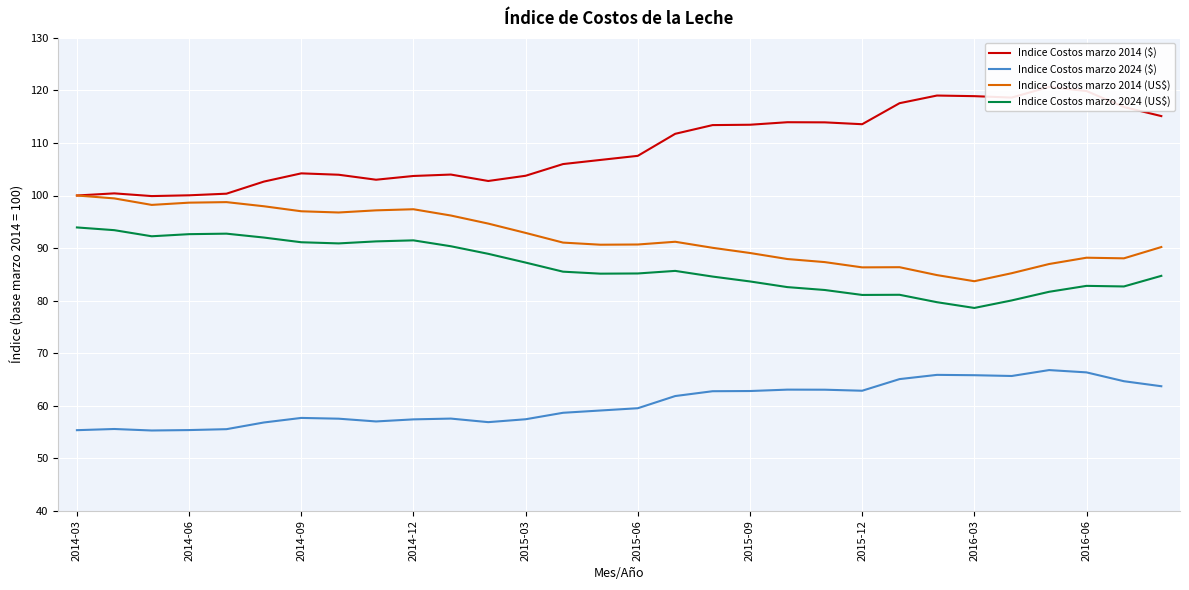

Reading right to left, transcribe all the data shown in this chart.

Indice Costos marzo 2014 ($): 115.1	116.8	119.9	120.7	118.6	118.9	119.0	117.6	113.6	113.9	113.9	113.5	113.4	111.7	107.5	106.8	106.0	103.8	102.8	104.0	103.7	103.0	104.0	104.2	102.6	100.3	100.0	99.9	100.4	100.0
Indice Costos marzo 2024 ($): 63.7	64.7	66.3	66.8	65.6	65.8	65.9	65.1	62.8	63.0	63.0	62.8	62.7	61.8	59.5	59.1	58.6	57.4	56.9	57.5	57.4	57.0	57.5	57.7	56.8	55.5	55.4	55.3	55.6	55.3
Indice Costos marzo 2014 (US$): 90.2	88.0	88.2	87.0	85.2	83.7	84.8	86.4	86.3	87.3	87.9	89.1	90.0	91.2	90.7	90.6	91.0	92.9	94.7	96.2	97.4	97.2	96.8	97.0	98.0	98.7	98.6	98.2	99.4	100.0
Indice Costos marzo 2024 (US$): 84.7	82.7	82.8	81.7	80.0	78.6	79.7	81.1	81.1	82.0	82.6	83.6	84.6	85.6	85.2	85.1	85.5	87.2	88.9	90.3	91.5	91.3	90.9	91.1	92.0	92.7	92.6	92.2	93.4	93.9